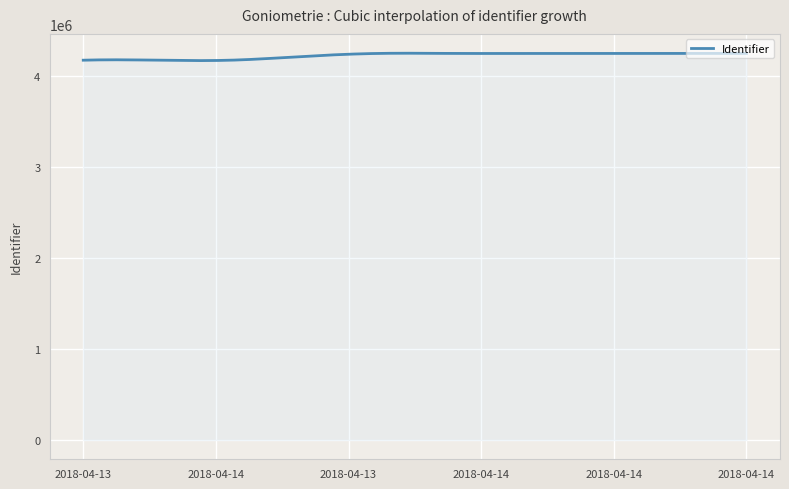

What is the maximum value shown in the chart?

4248793.7